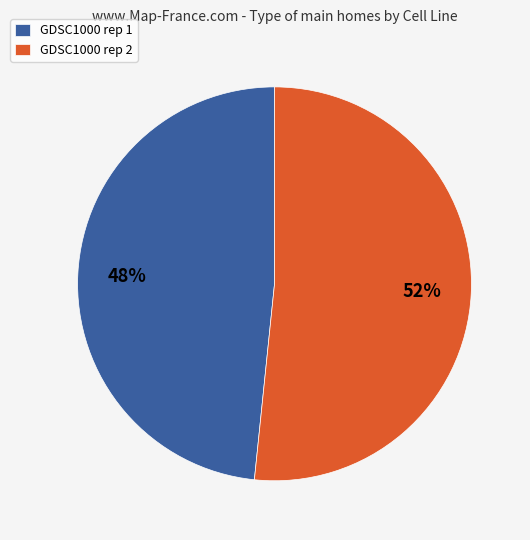

What is the ratio of the value at GDSC1000 rep 2 to the value at GDSC1000 rep 1?

1.1